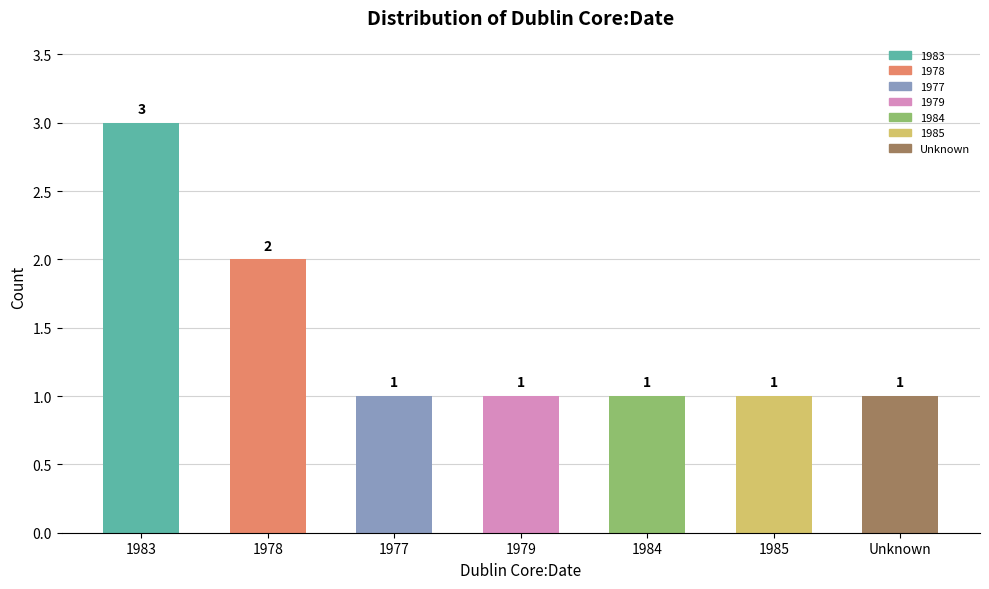

What is the label of the 5th bar from the right?

1977